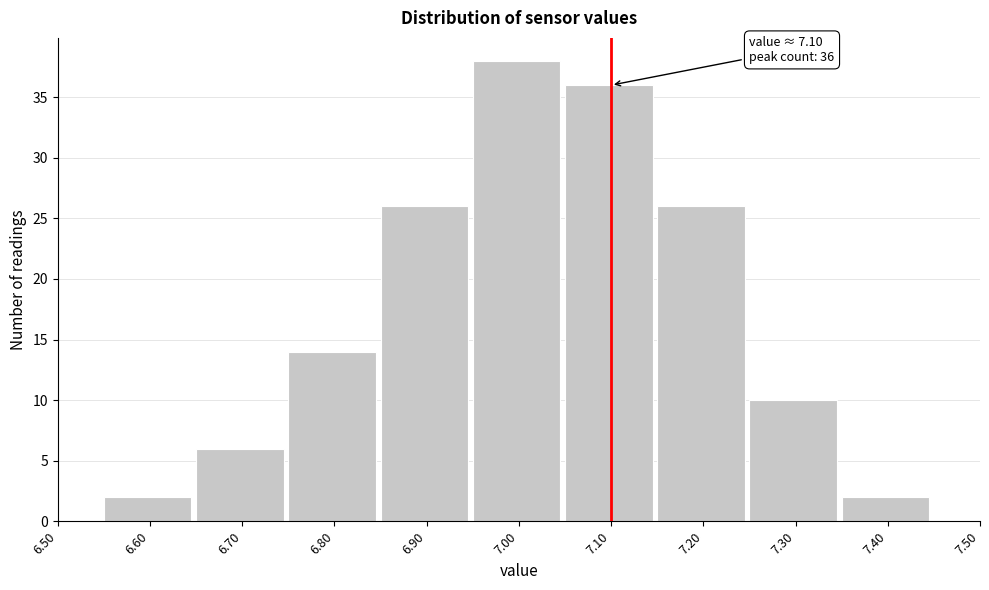

Over which range of the x-axis is the bar tallest?

6.95 to 7.05